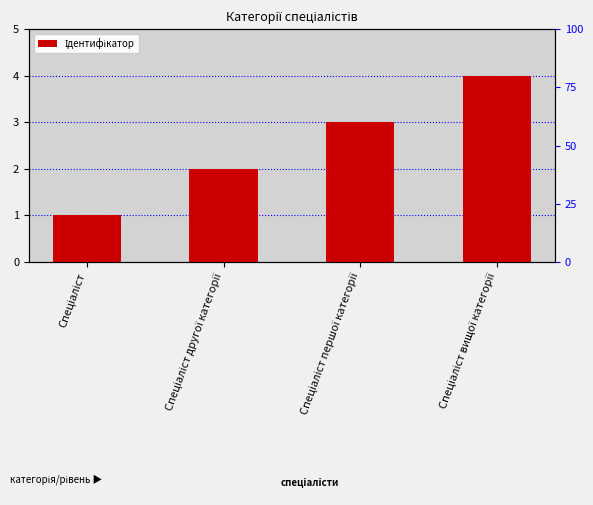

What is the value of the 1st bar from the left?

1